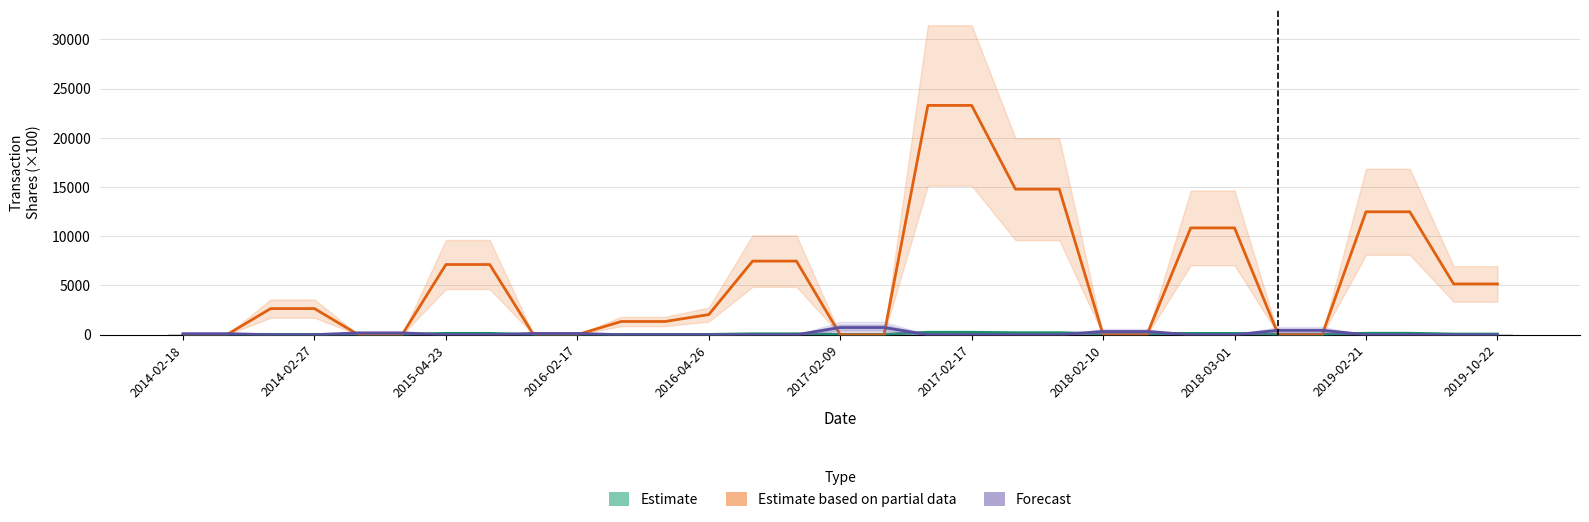

What is the sum of all Estimate based on partial data values?

172370.6